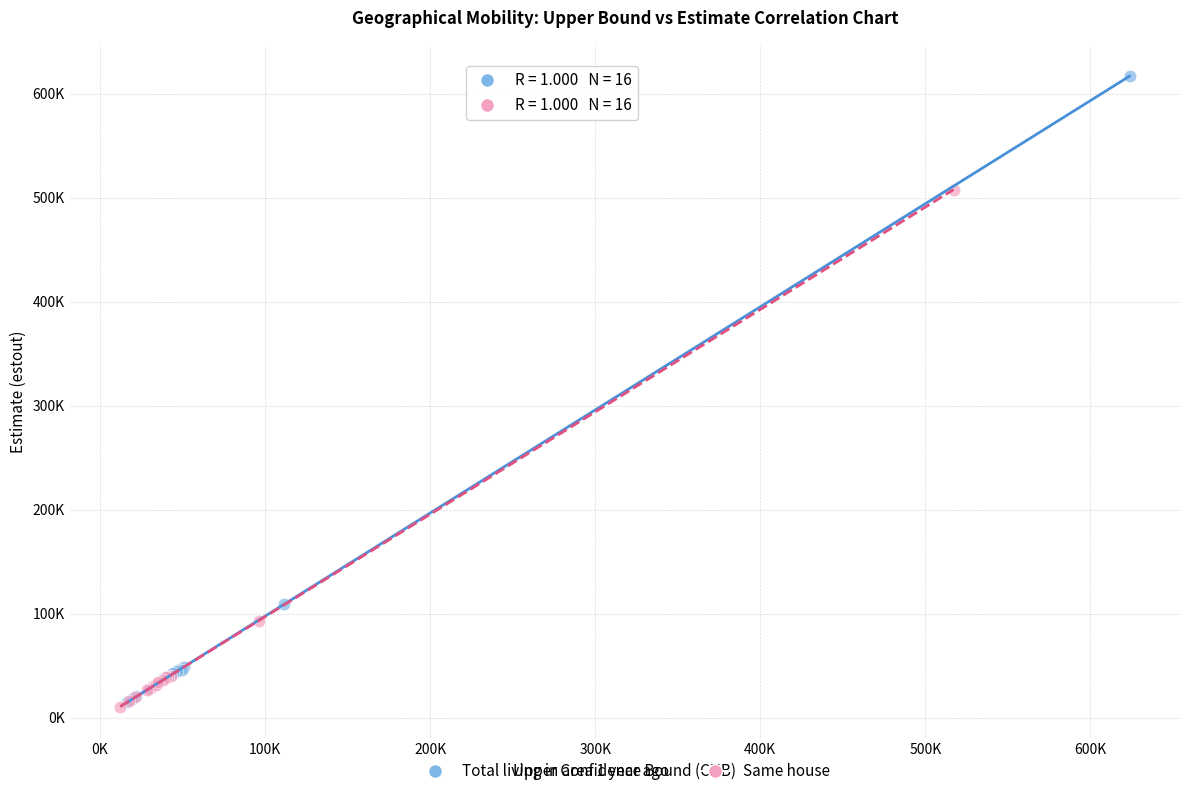

Which series has the widest spread of Y values?

Total living in area 1 year ago